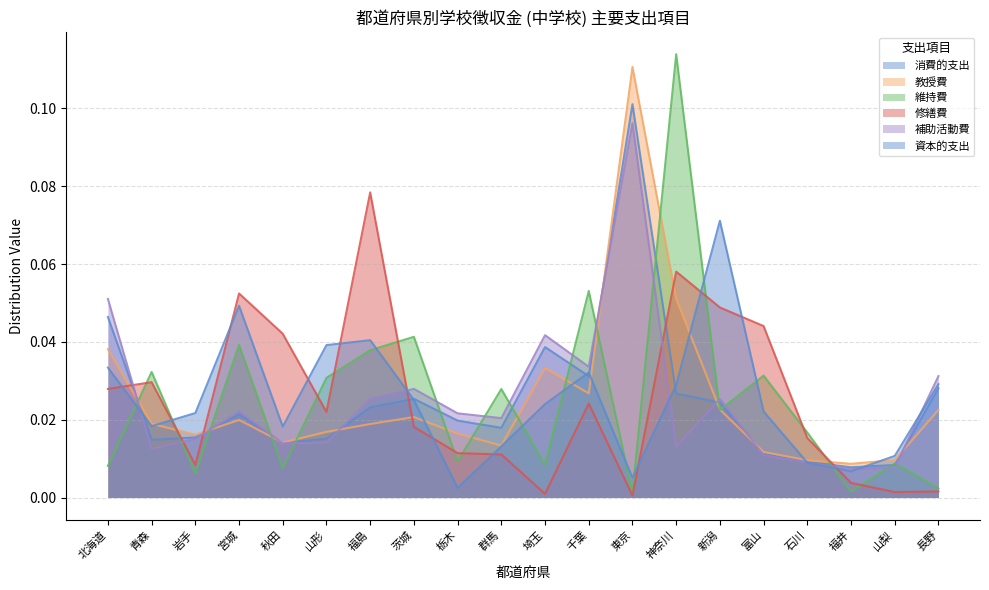

True or false: 教授費 has a value of 0.0 at 長野.

True